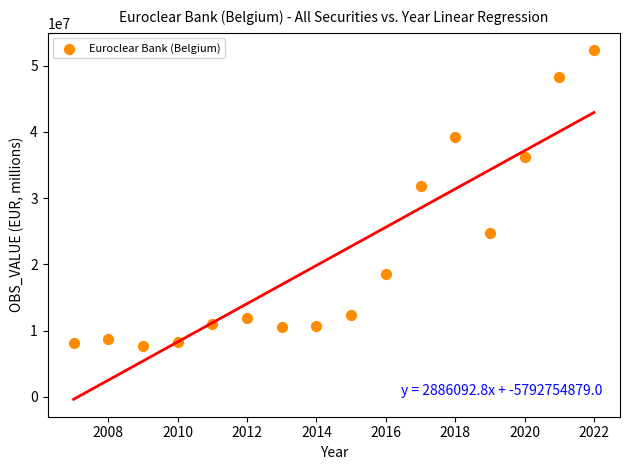

What Y value in the scatter plot is closest to 29970987?

31764899